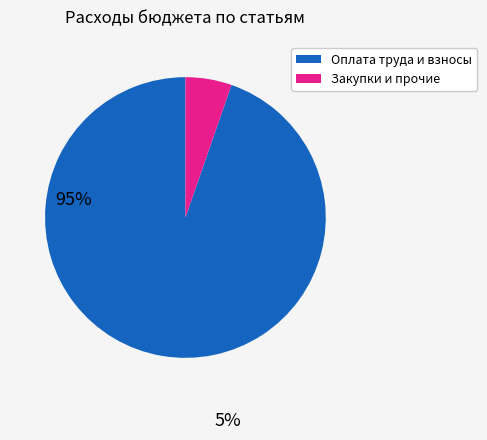

What is the ratio of the value at Оплата труда и взносы to the value at Закупки и прочие?

17.8